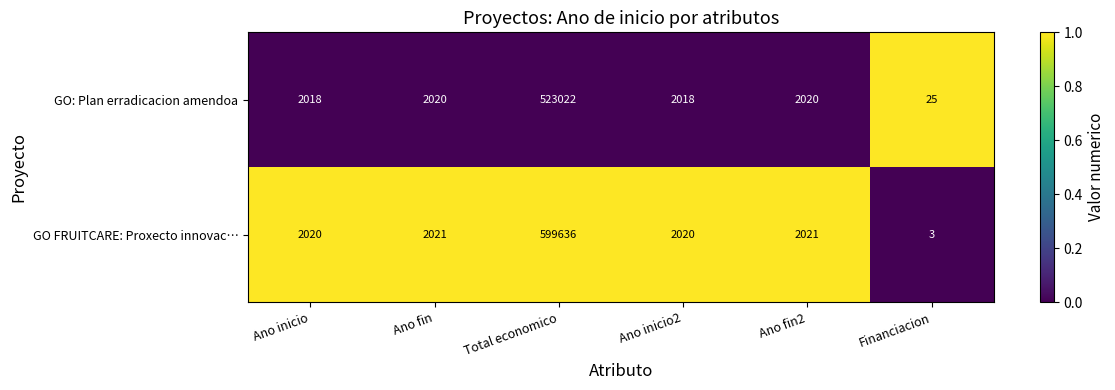

Reading left to right, extract all data points from this chart.

GO: Plan erradicacion amendoa: Ano inicio=2018	Ano fin=2020	Total economico=523022	Ano inicio2=2018	Ano fin2=2020	Financiacion=25
GO FRUITCARE: Proxecto innovac…: Ano inicio=2020	Ano fin=2021	Total economico=599636	Ano inicio2=2020	Ano fin2=2021	Financiacion=3